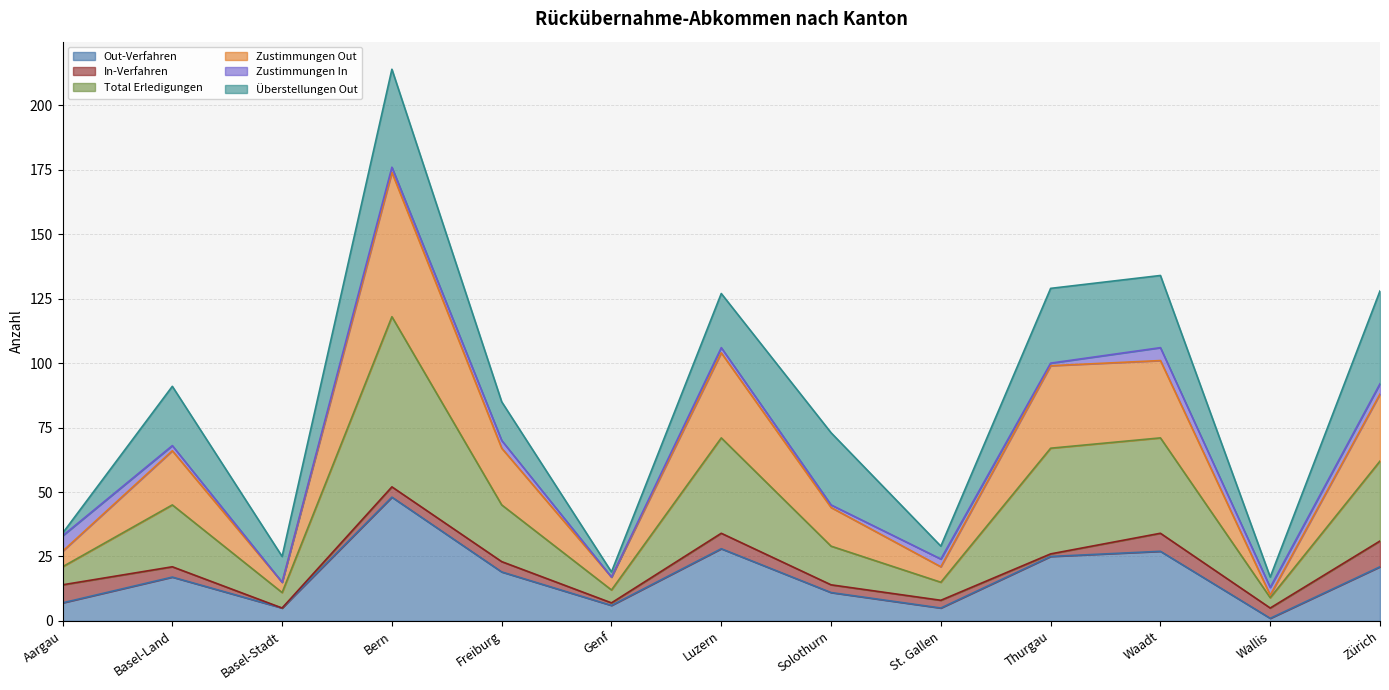

What is the highest value of the Out-Verfahren series?

48